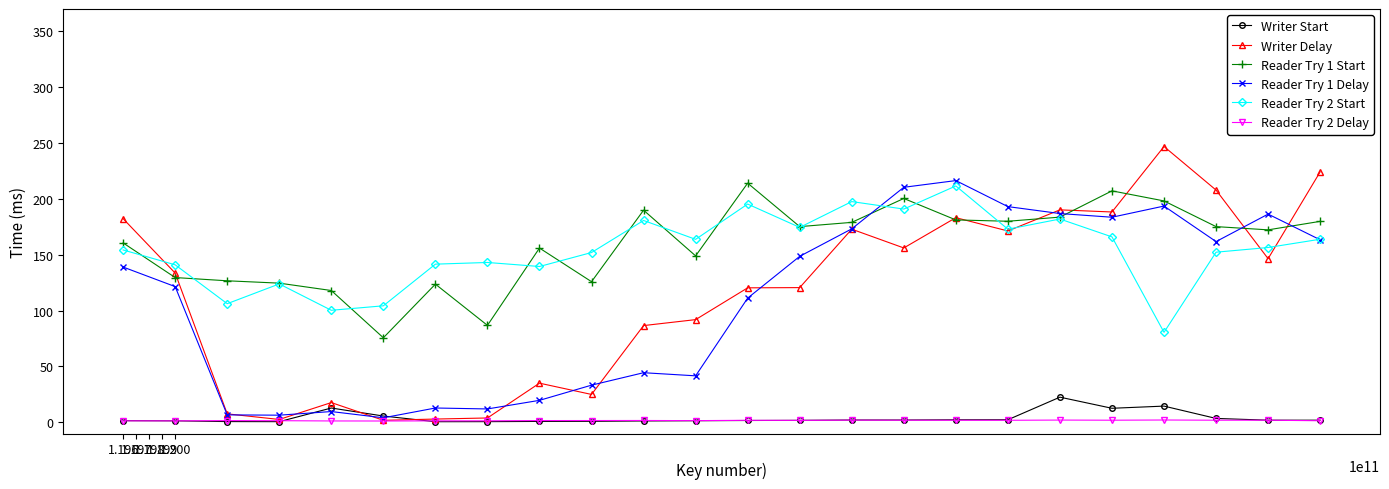

Which series has the largest range (max minus min)?

Writer Delay